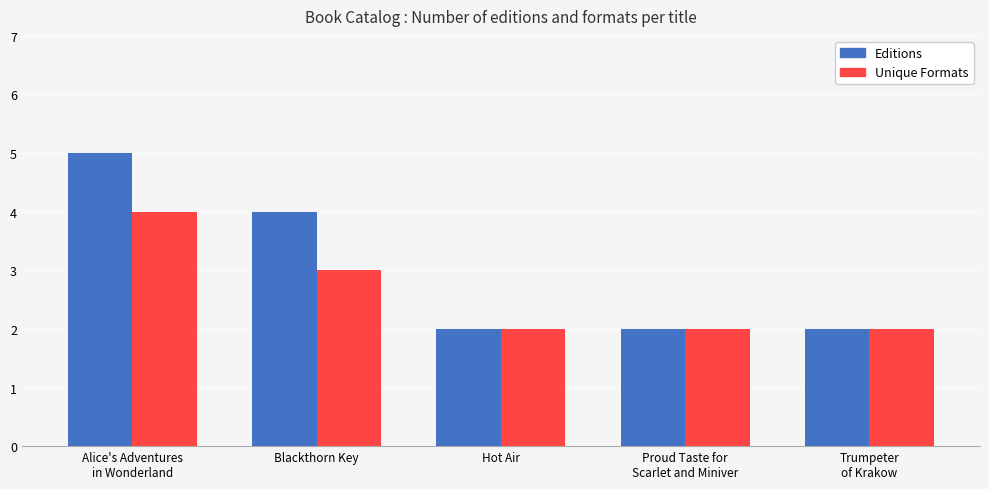

What position from the left is Blackthorn Key?

2